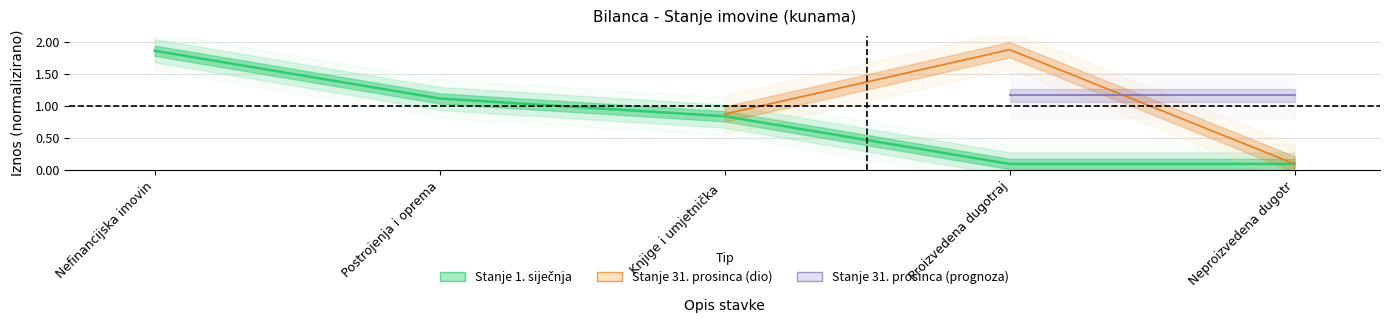

Rank the categories by value from highest to lowest.

Nefinancijska imovin, Postrojenja i oprema, Knjige i umjetnička, Proizvedena dugotraj, Neproizvedena dugotr